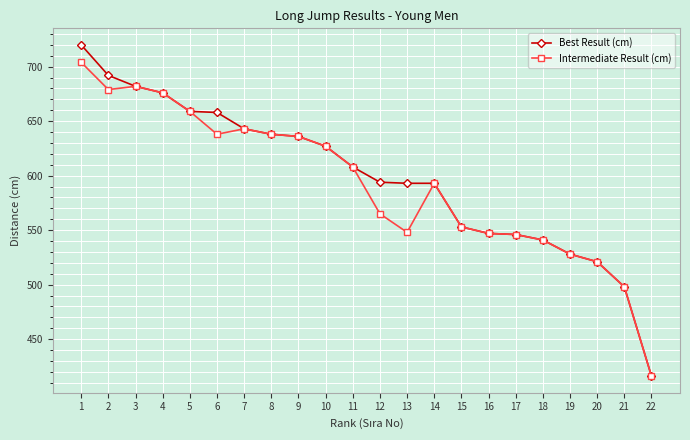

How many categories are shown in the chart?

22